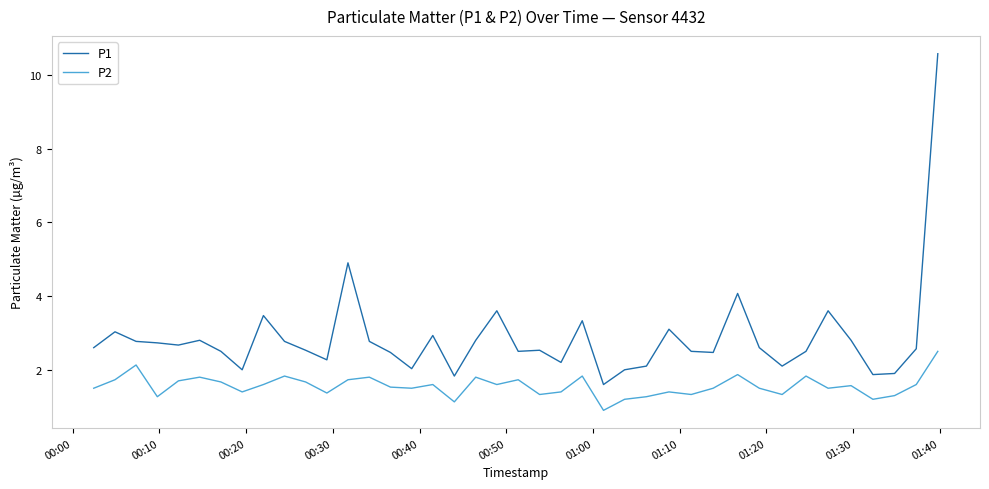

What is the greatest value displayed?

10.6